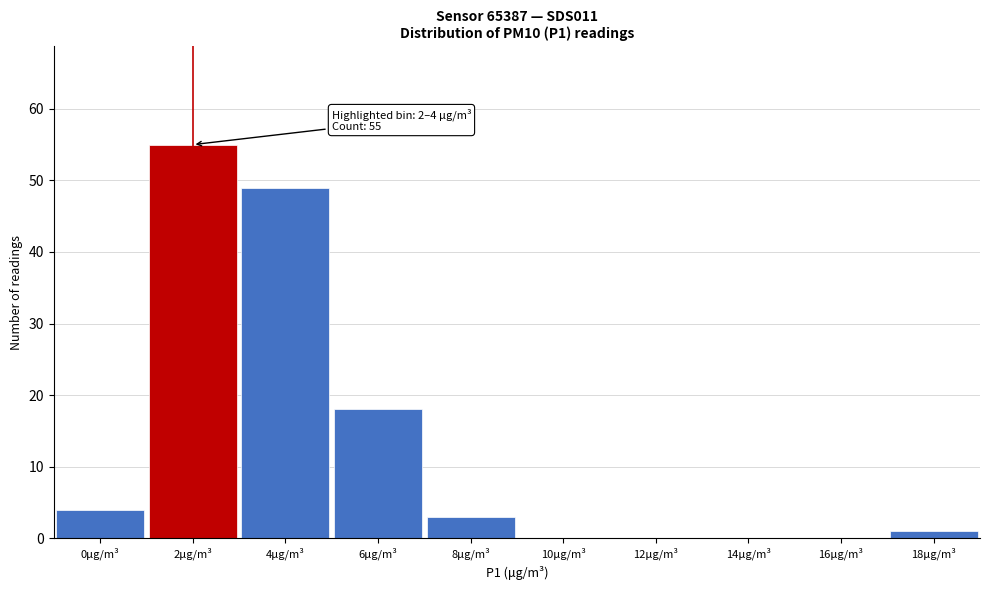

Reading left to right, extract all data points from this chart.

0μg/m³=4	2μg/m³=55	4μg/m³=49	6μg/m³=18	8μg/m³=3	10μg/m³=0	12μg/m³=0	14μg/m³=0	16μg/m³=0	18μg/m³=1